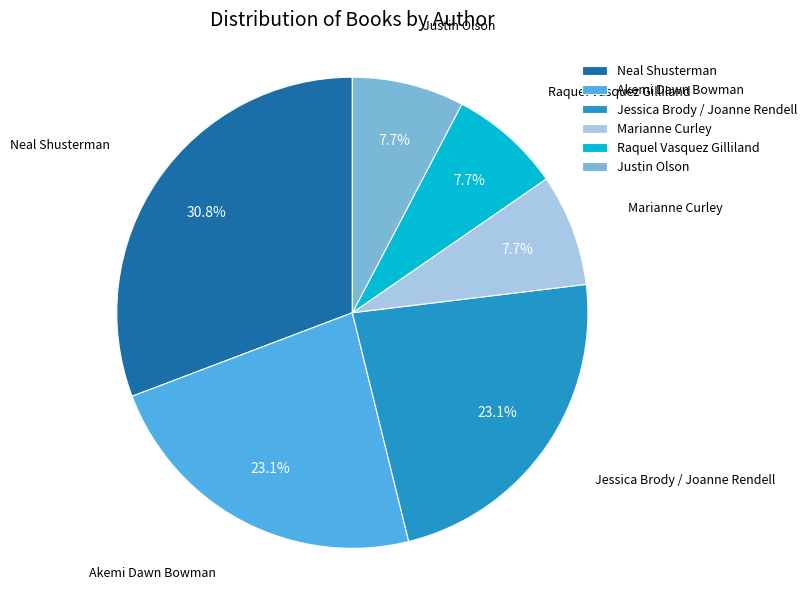

What is the total percentage of Jessica Brody / Joanne Rendell and Raquel Vasquez Gilliland?

30.8%